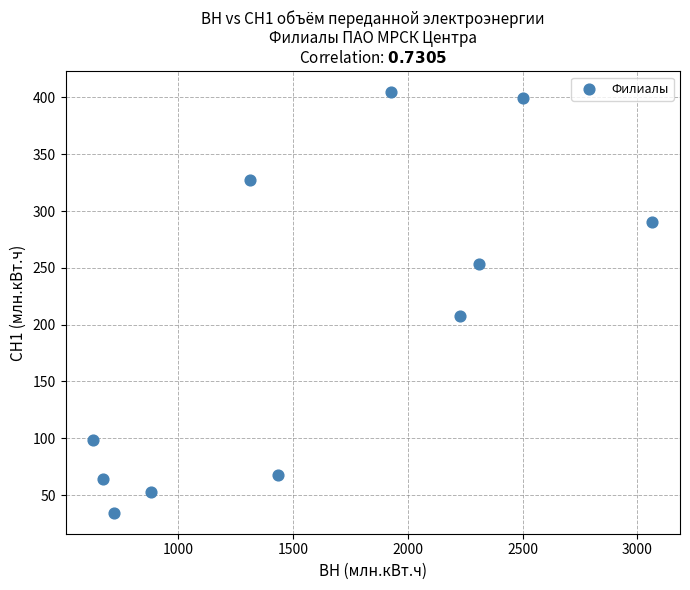

What Y value in the scatter plot is closest to 219?

207.9